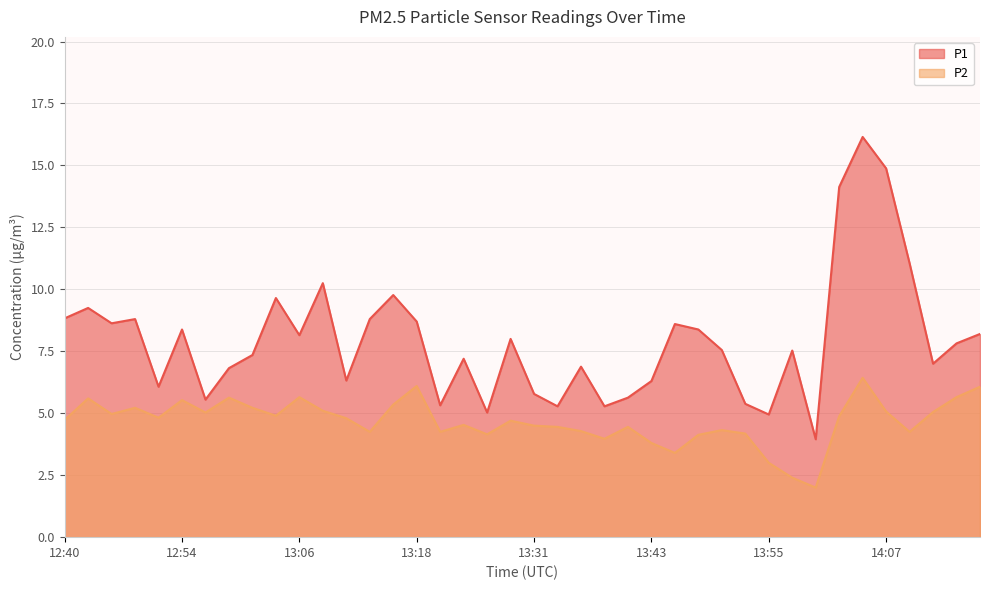

List the labels in order of P1 value, smallest first.

14:00, 13:55, 13:26, 13:33, 13:38, 13:21, 13:53, 12:57, 13:41, 13:31, 12:52, 13:43, 13:11, 12:59, 13:36, 14:18, 13:23, 13:01, 13:58, 13:50, 14:23, 13:28, 13:06, 14:28, 12:54, 13:48, 13:45, 12:47, 13:18, 12:49, 13:14, 12:40, 12:42, 13:04, 13:16, 13:09, 14:12, 14:02, 14:07, 14:05